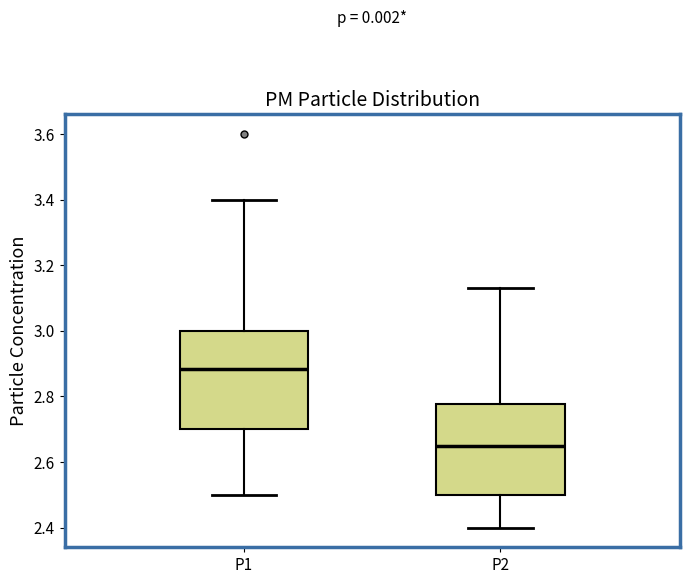

Reading left to right, transcribe this box plot: for each box, give where its median line is, the range the box spans, and where its two whiskers end, as read against the y-axis. The values are not printed on the chart, so give them approximately, as read against the axis.

P1: median 2.88, box 2.70 to 3.00, whiskers 2.50 to 3.40
P2: median 2.66, box 2.50 to 2.78, whiskers 2.40 to 3.14